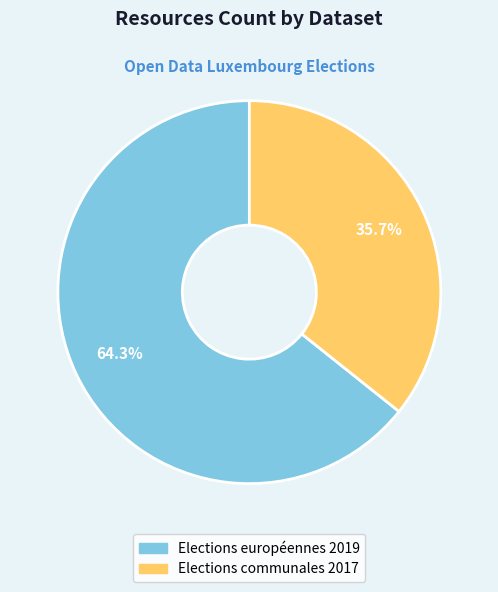

True or false: Elections européennes 2019 accounts for 78% of the total.

False